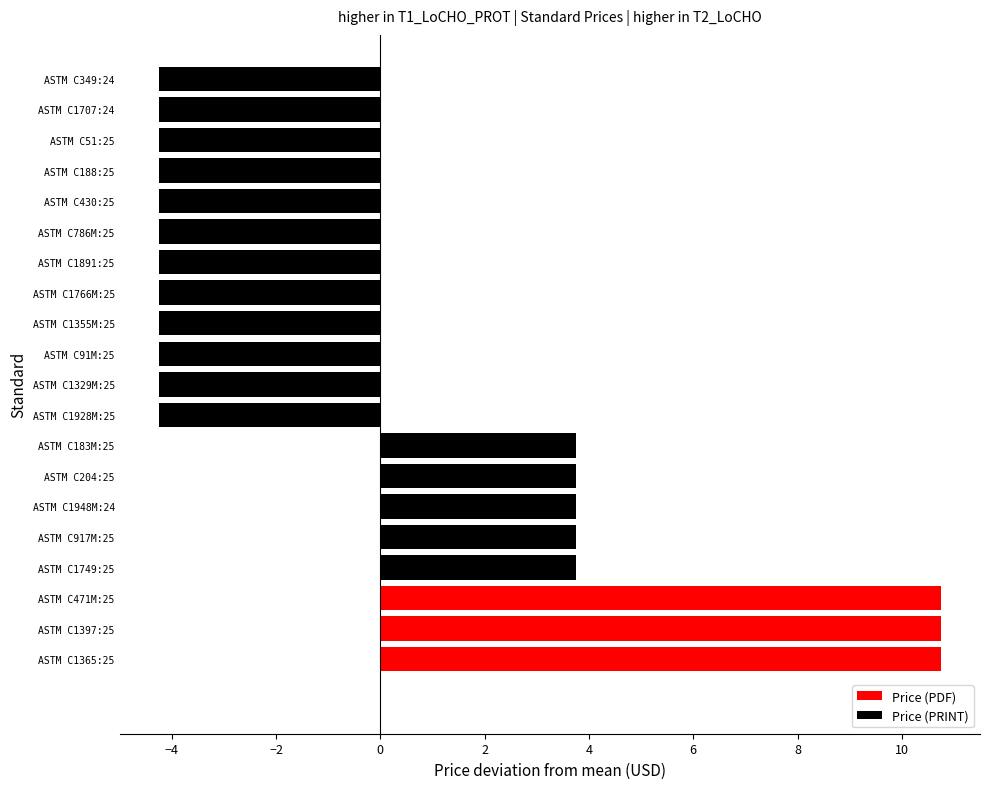

The value at ASTM C1329M:25 is -6.7. True or false?

False